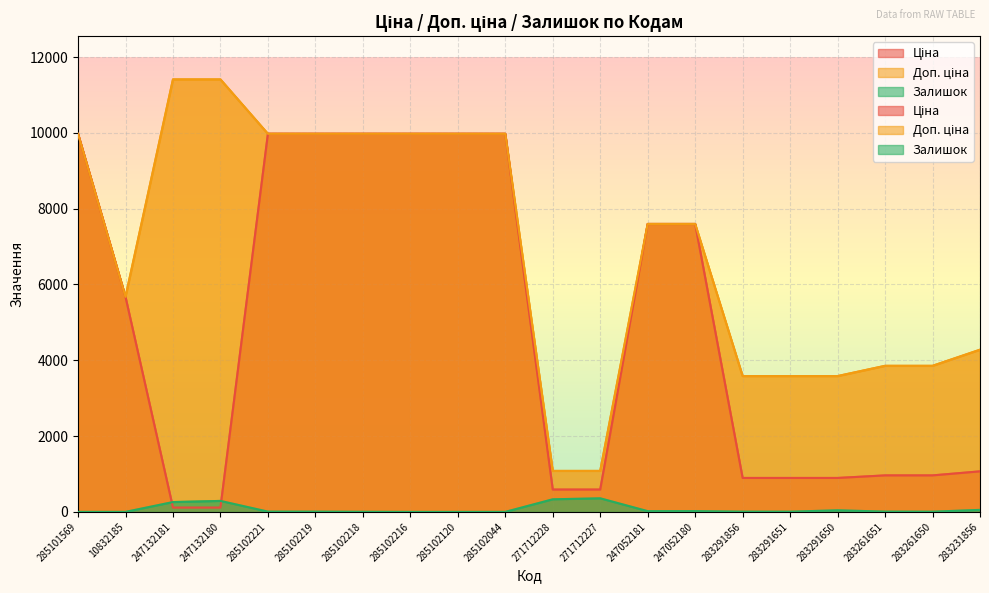

True or false: Ціна and Залишок cross at least once.

True